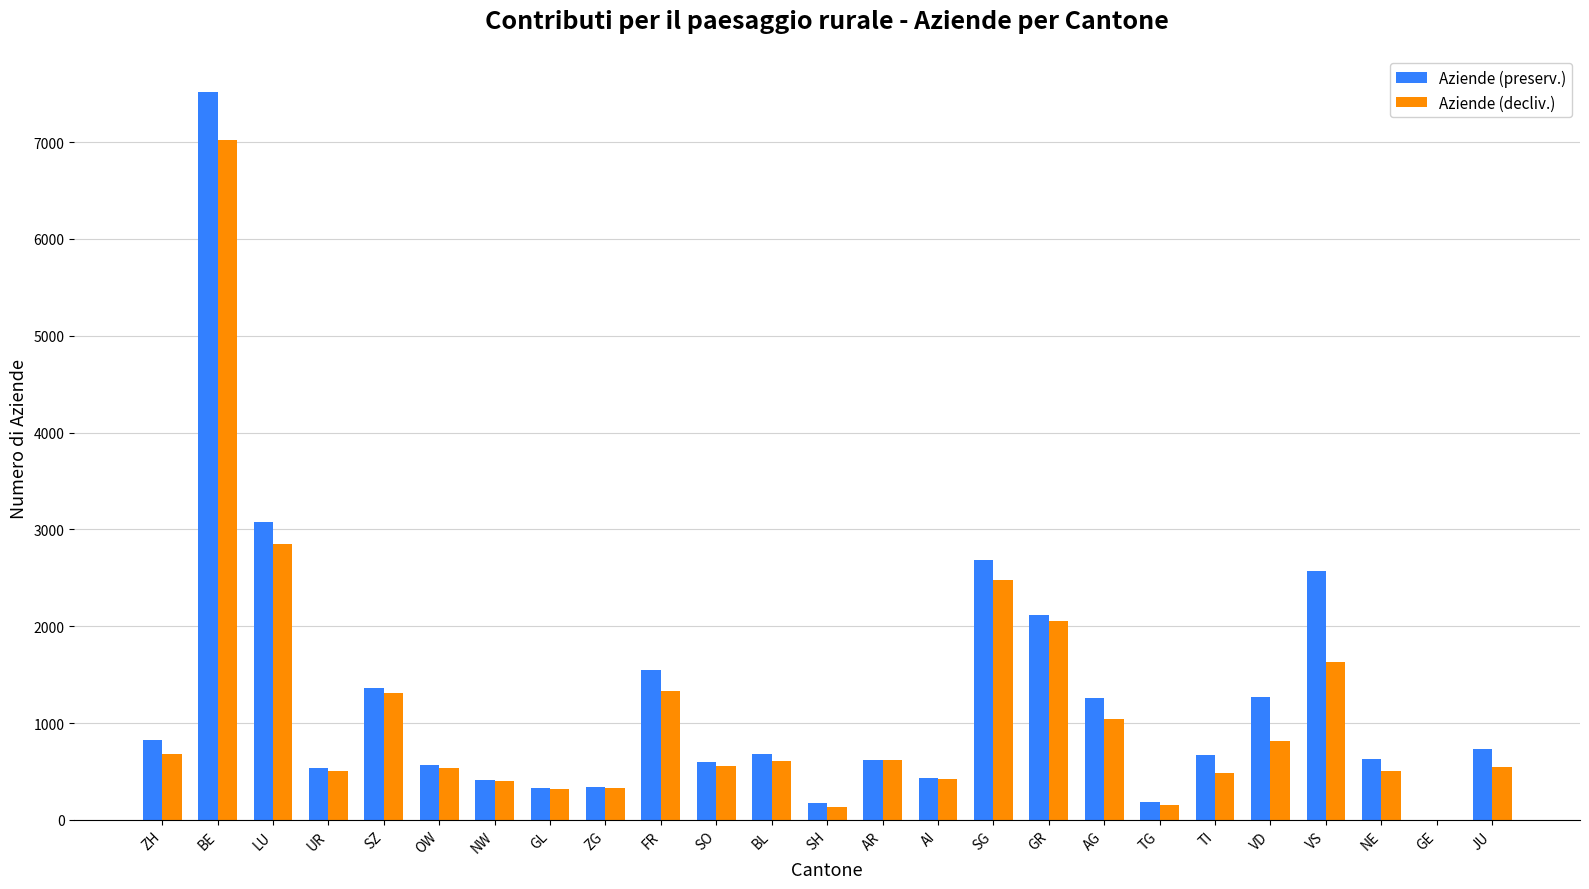

At which category is the sum across all series the highest?

BE